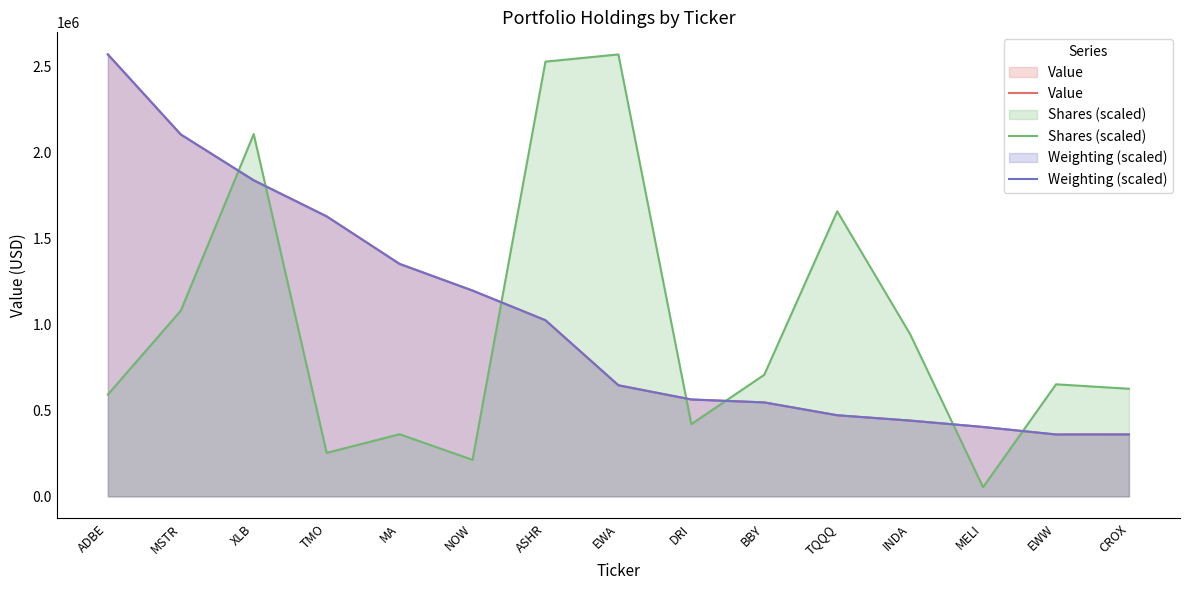

What is the sum of the Value values at TQQQ and ADBE?

3044000.0